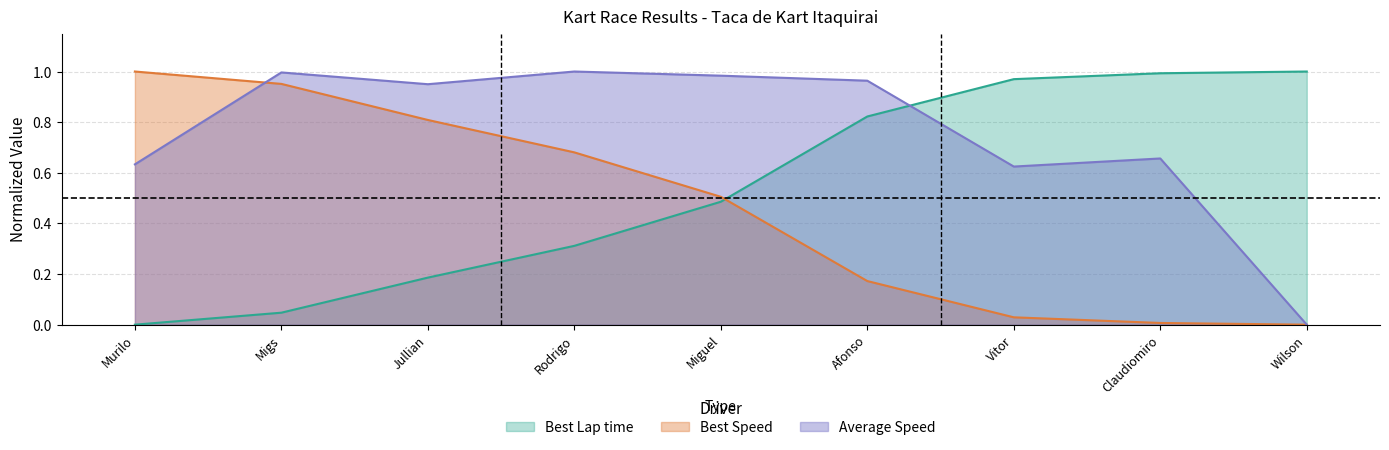

What is the value of the Best Speed point at the 3rd from the left?

0.8